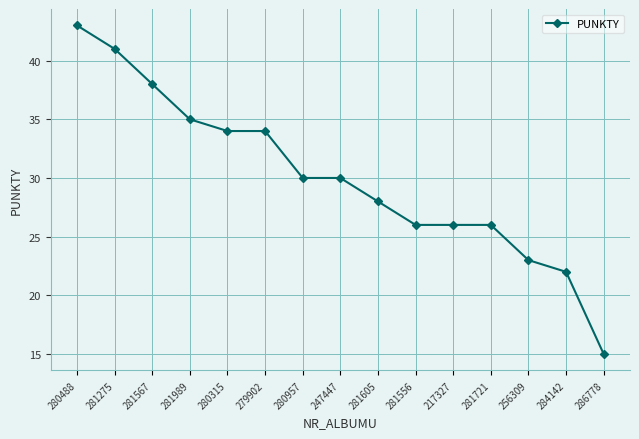

Is it true that the value at 281989 is 62?

False